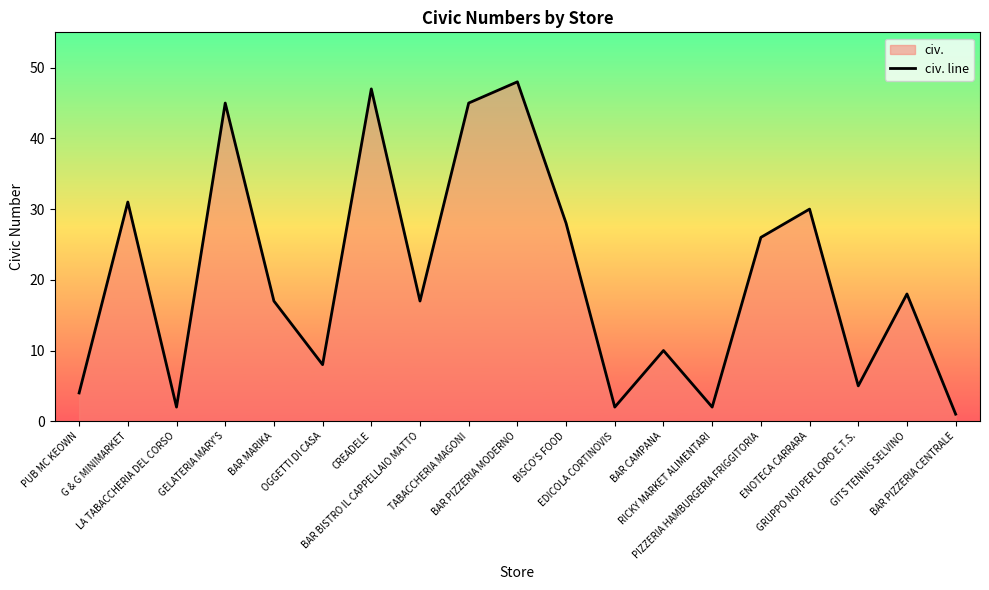

How many points are lower than both their immediate neighbors (excluding endpoints)?

6